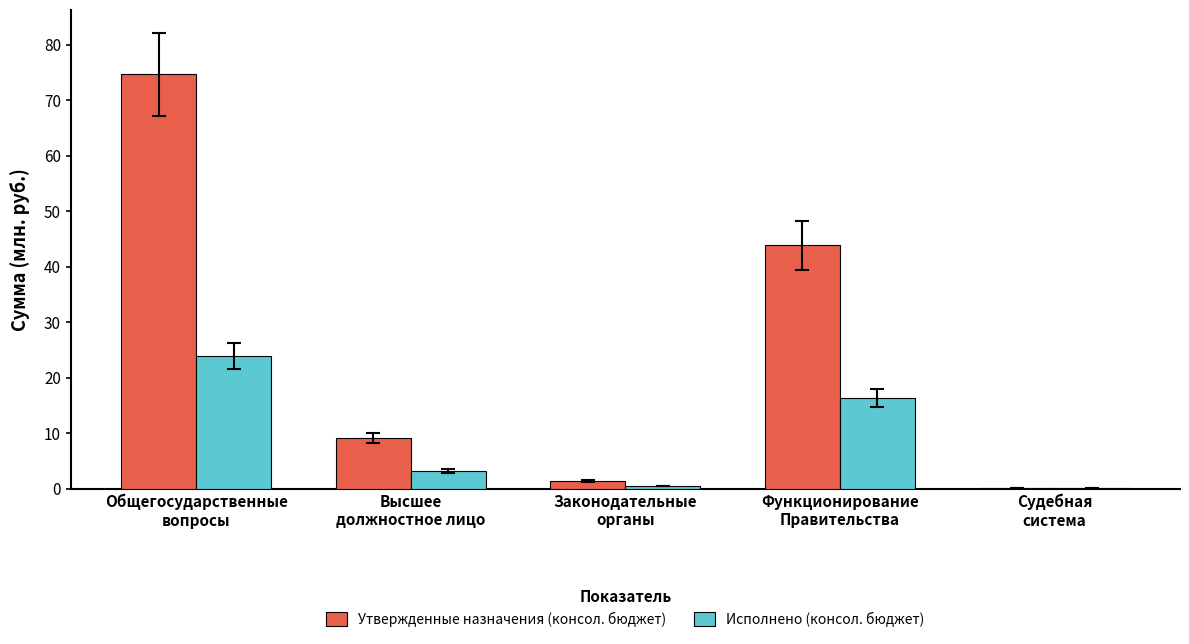

Which series has the largest total across all categories?

Утвержденные назначения (консол. бюджет)